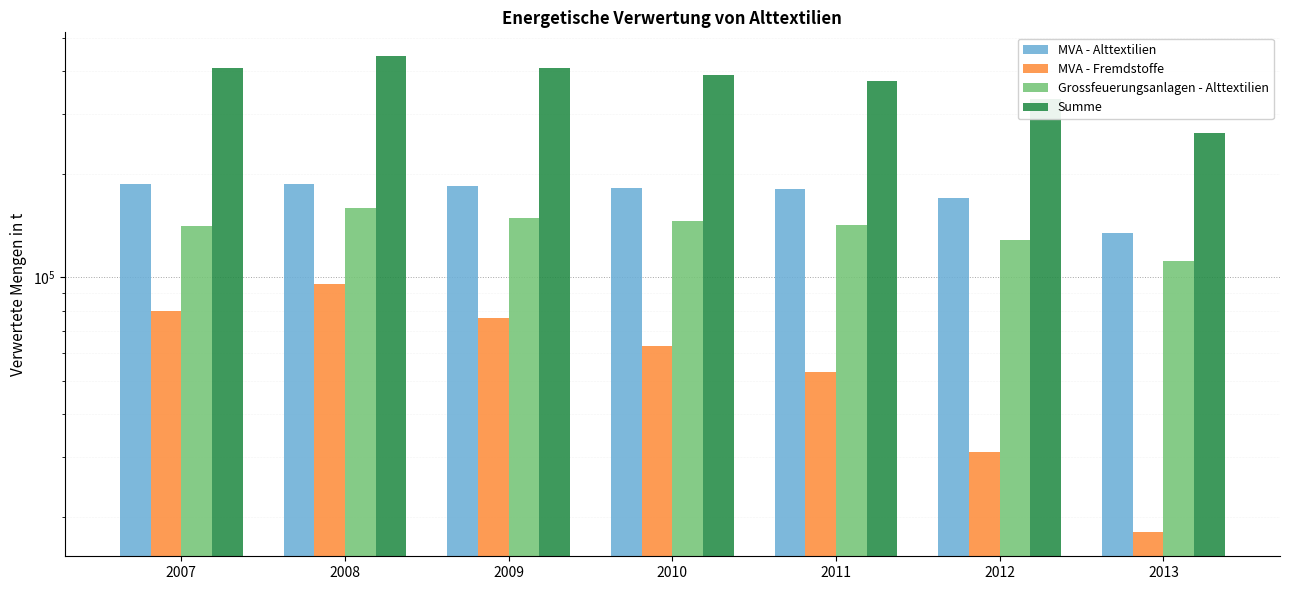

What are all the series names shown in the legend?

MVA - Alttextilien, MVA - Fremdstoffe, Grossfeuerungsanlagen - Alttextilien, Summe